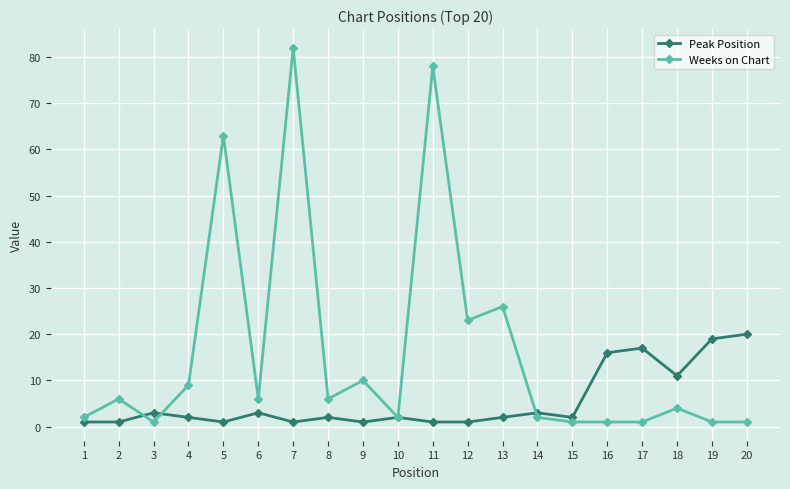

How many values in the Weeks on Chart series are below 6?

10